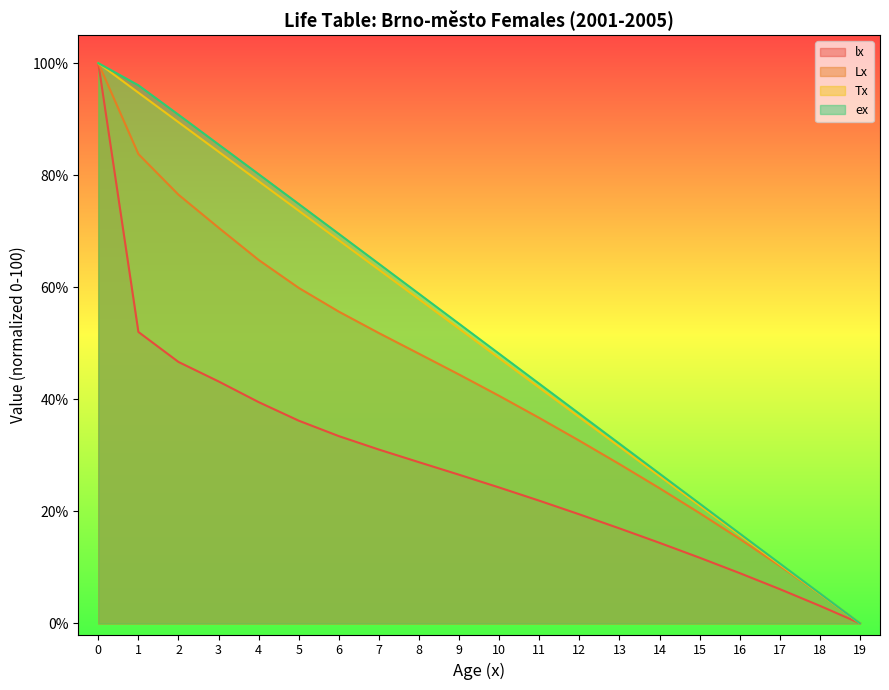

What is the total value across all series at 17?

37.6